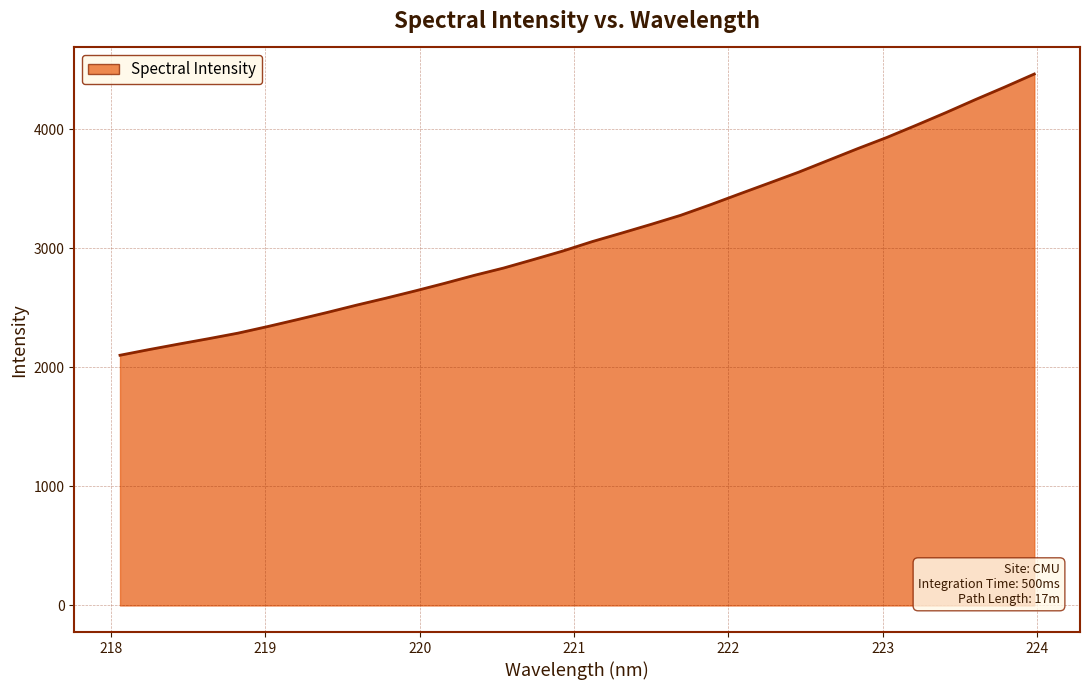

What is the difference between the second highest and second lowest values?

2204.0